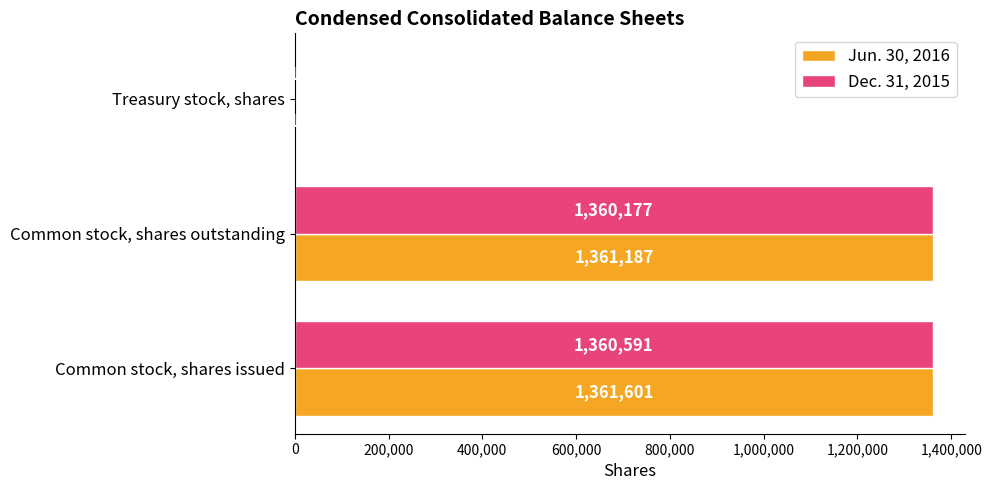

What is the total value across all series at Common stock, shares outstanding?

2721364